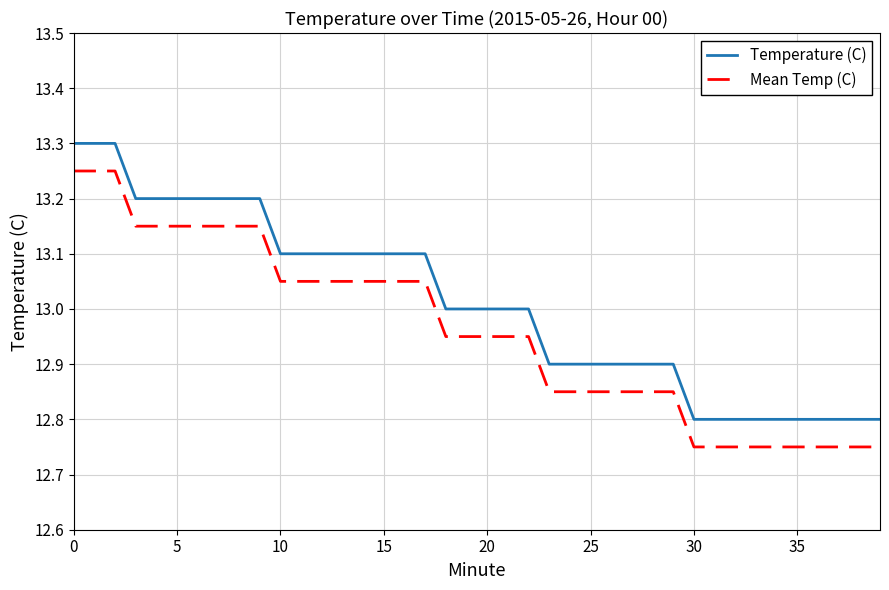

True or false: Temperature (C) and Mean Temp (C) intersect in this chart.

False